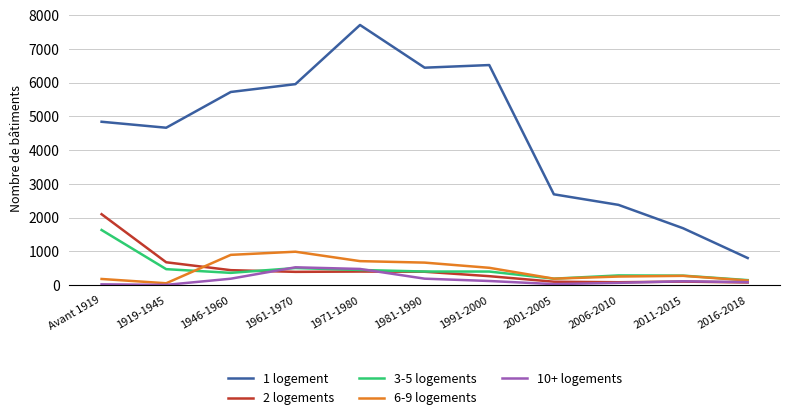

Which series has the largest range (max minus min)?

1 logement